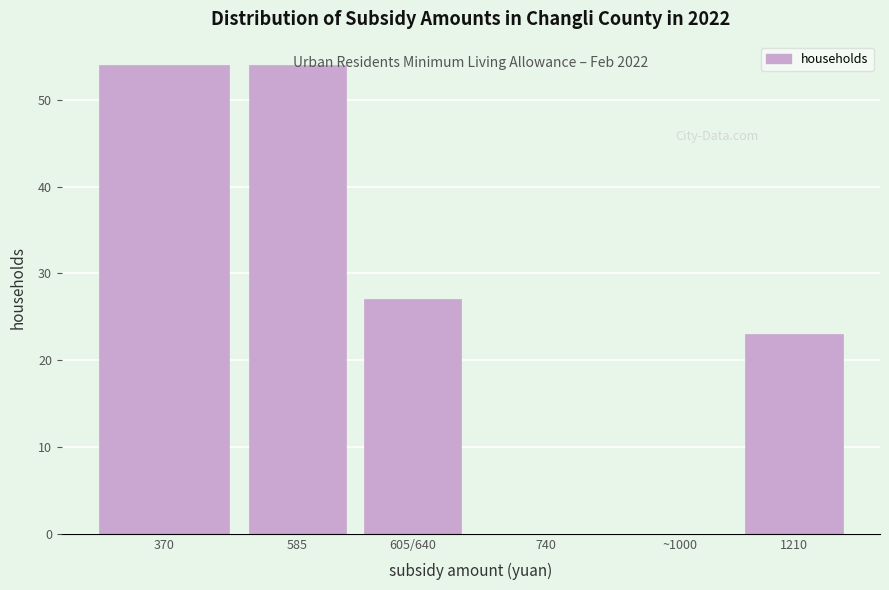

What is the change in value from 370 to 740?

-54